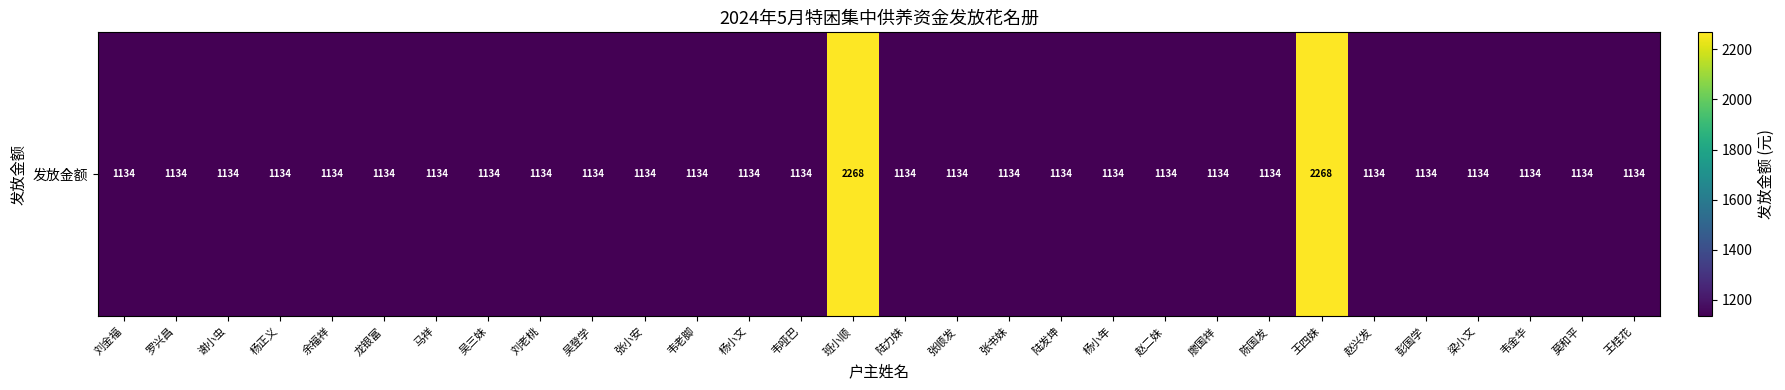

True or false: the data shows 1134 at 杨正义.

True